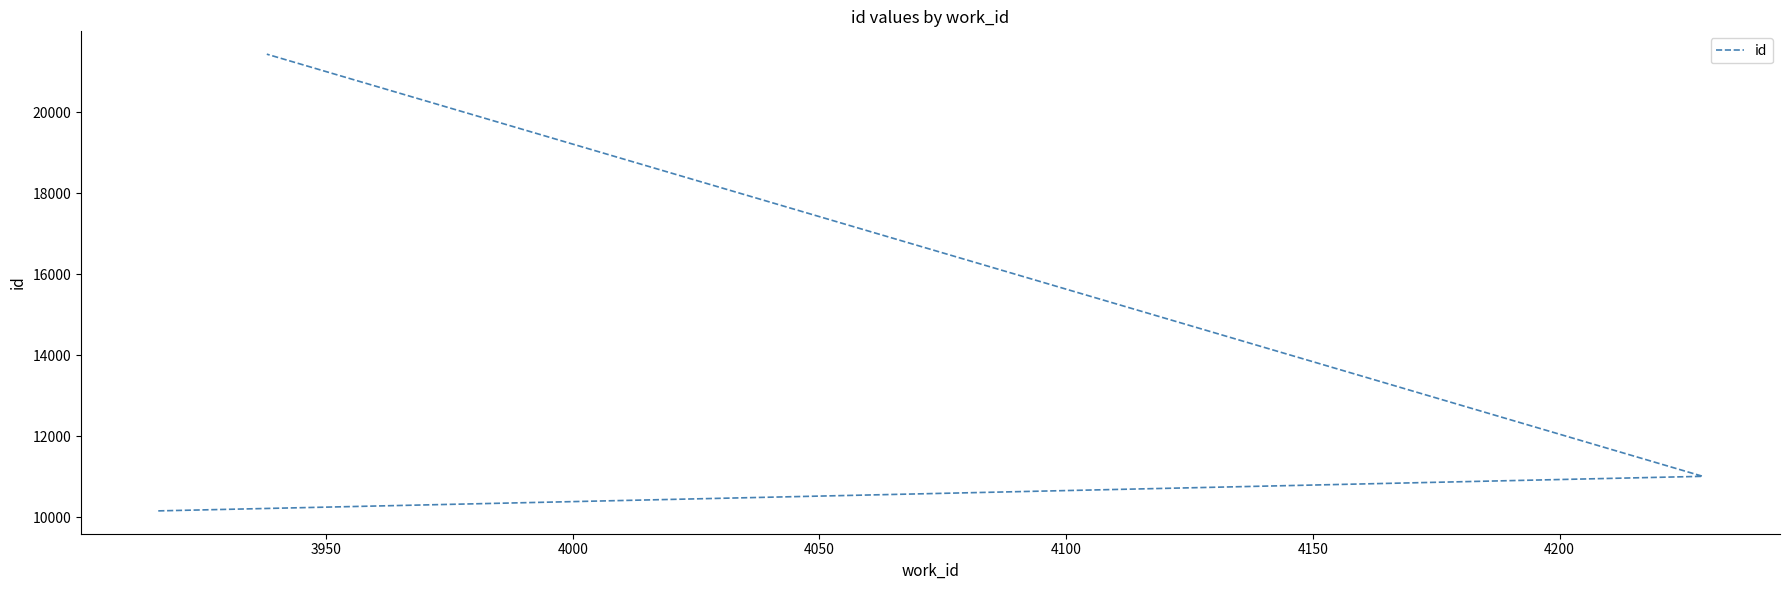

How many values are below 11013?

1